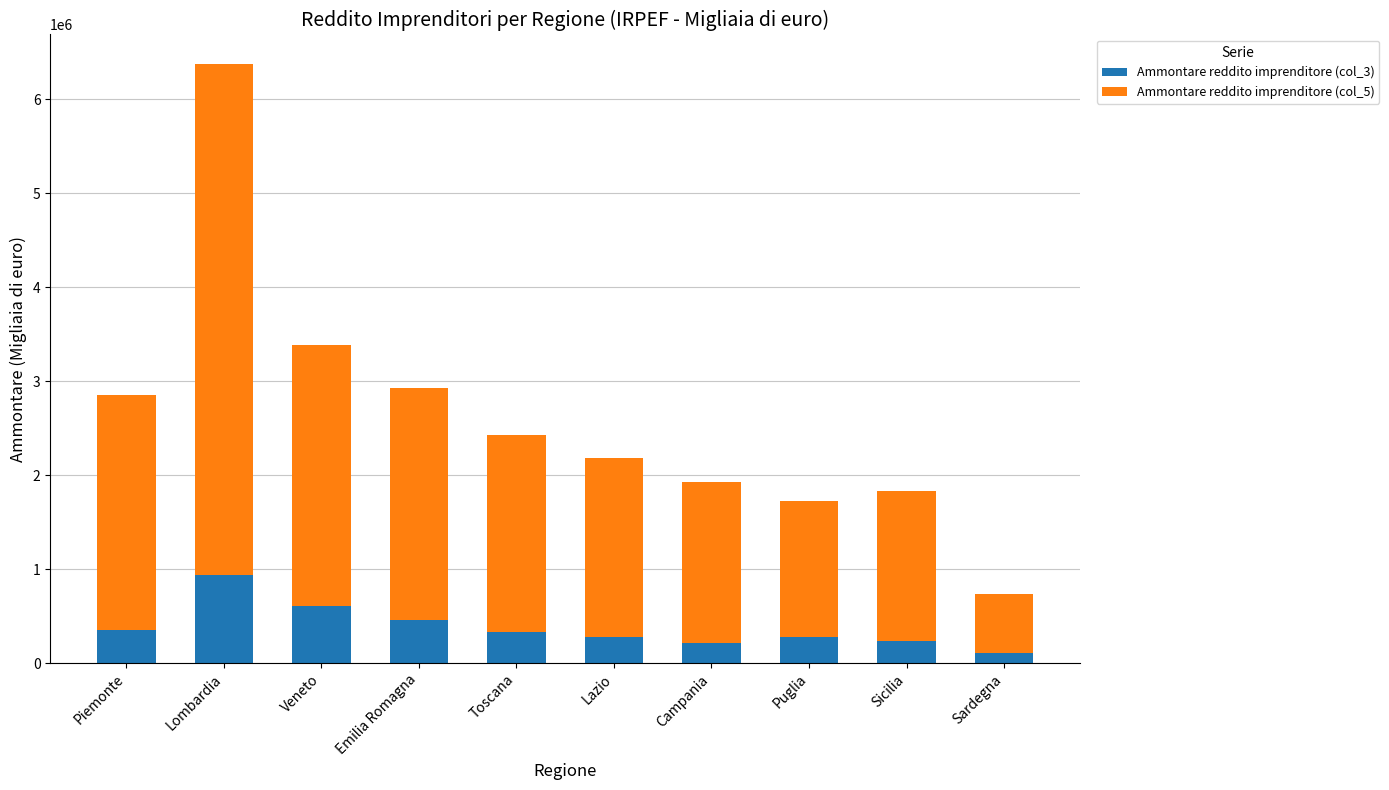

At which category is the sum across all series the highest?

Lombardia